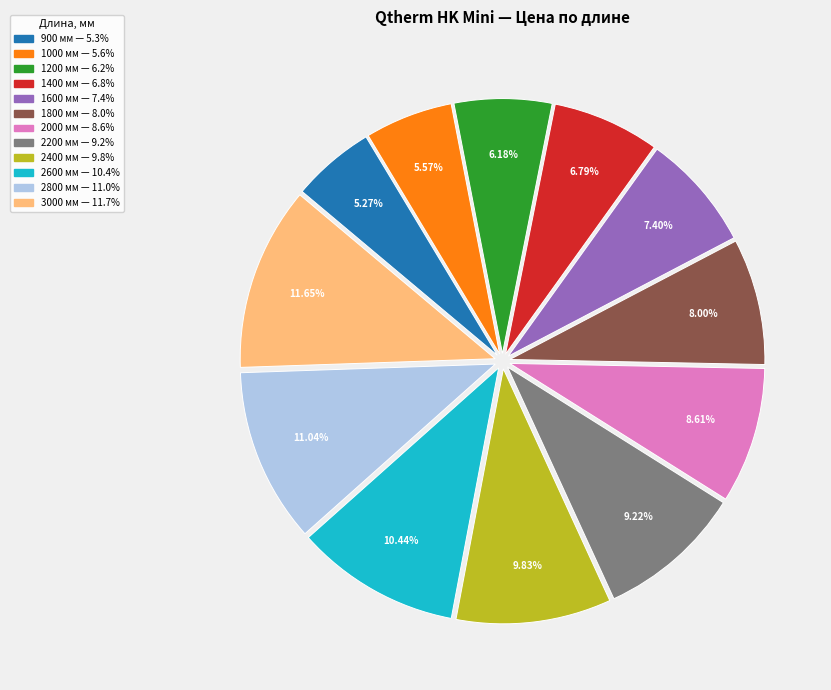

To the nearest percent, what is the difference between the largest and smallest slice percentages?

6%